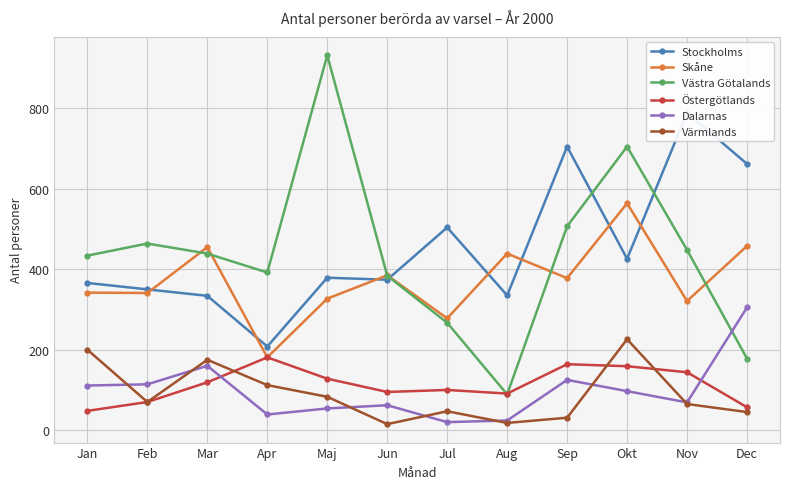

Rank the categories by Västra Götalands value from lowest to highest.

Aug, Dec, Jul, Jun, Apr, Jan, Mar, Nov, Feb, Sep, Okt, Maj